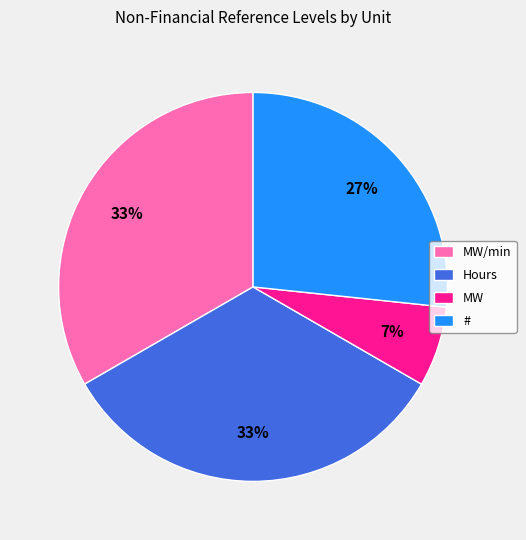

Which slice is the smallest?

MW